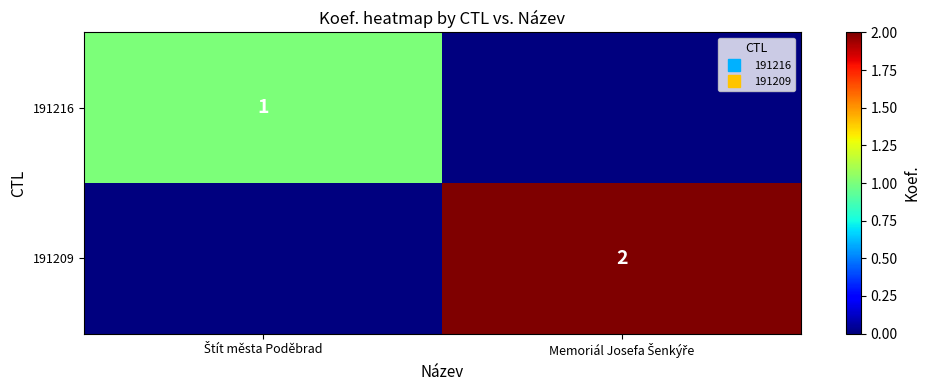

The 191209 series shows -1 at Štít města Poděbrad. True or false?

False